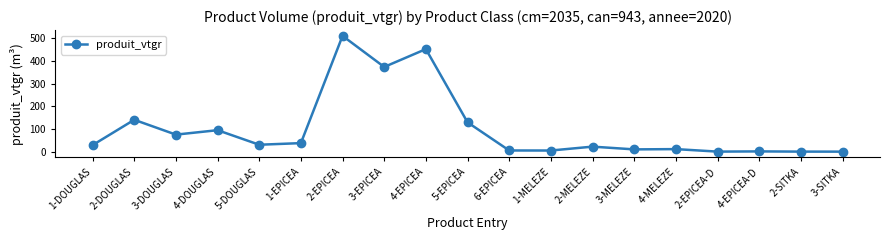

What is the average value?

101.7